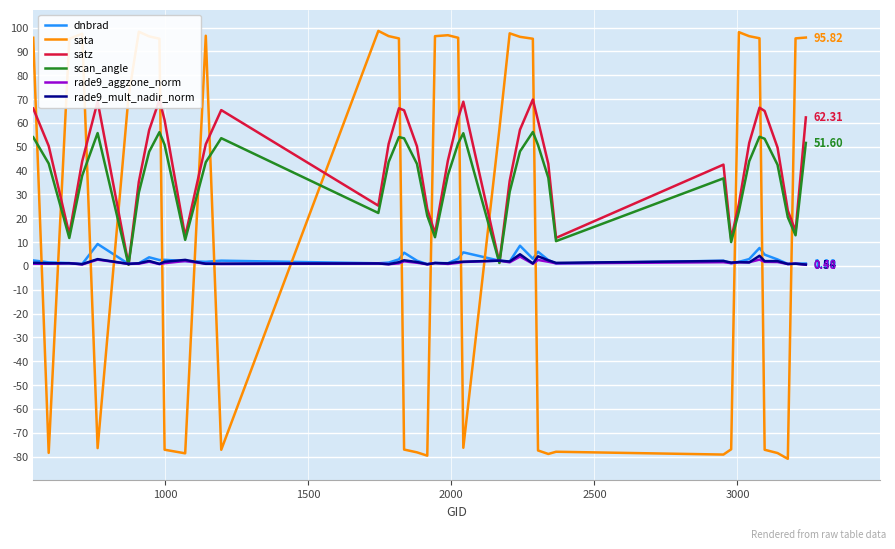

Which series has the widest spread of values?

sata